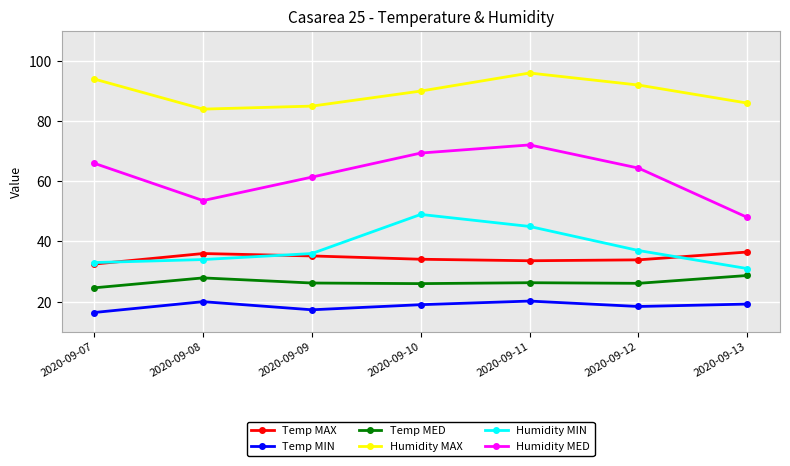

Between 2020-09-10 and 2020-09-13, which series saw the biggest shift?

Humidity MED